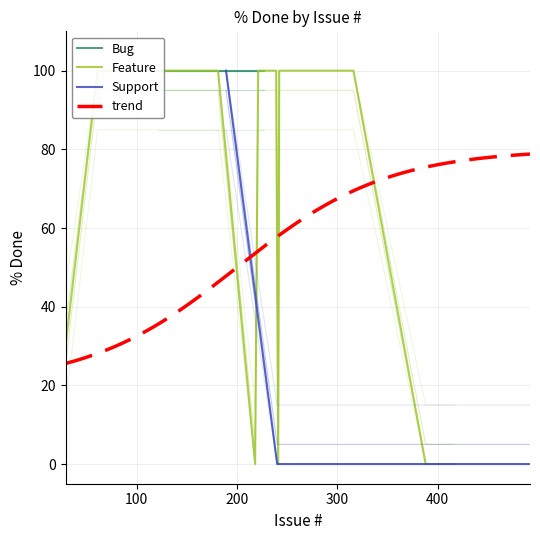

What are all the series names shown in the legend?

Bug, Feature, Support